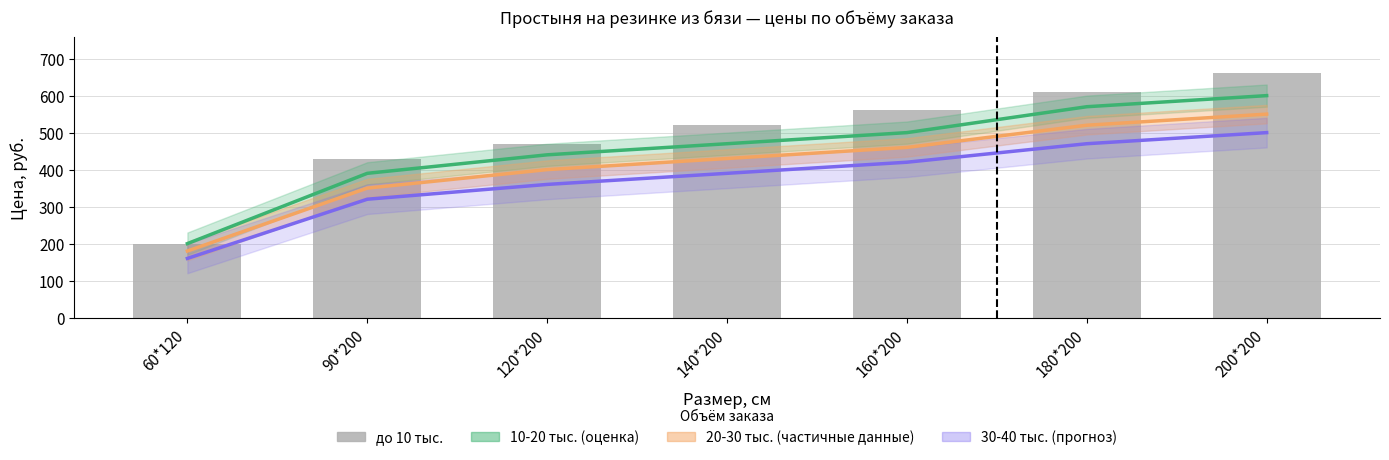

What is the value of the 10-20 тыс. bar at the 3rd from the left?

440